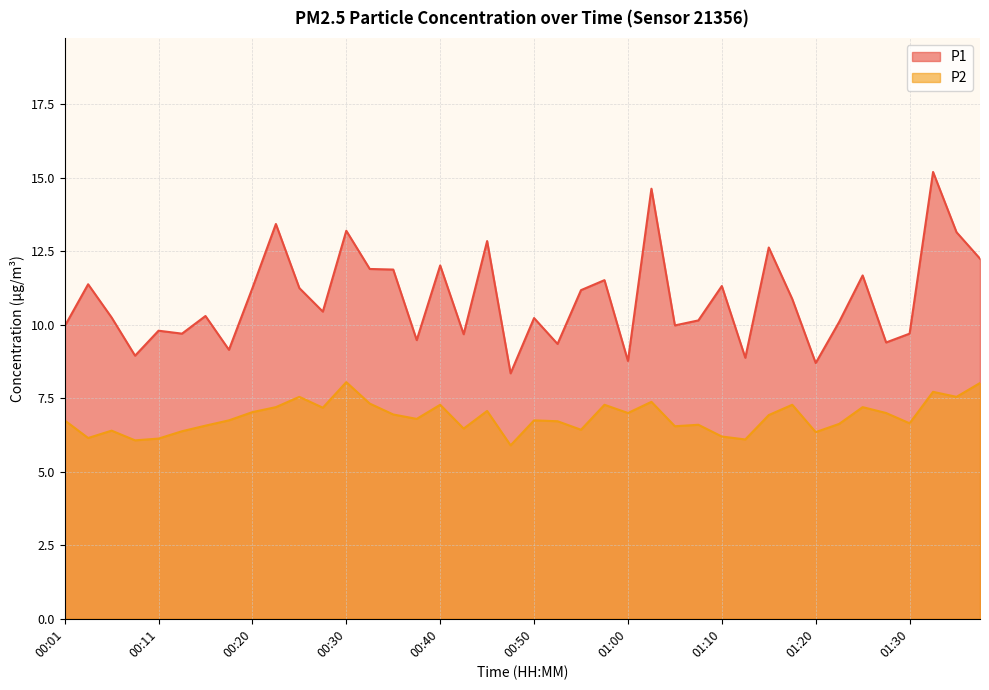

Reading left to right, transcribe all the data shown in this chart.

P1: 00:01=9.9	00:03=11.4	00:06=10.2	00:08=8.9	00:11=9.8	00:13=9.7	00:15=10.3	00:18=9.2	00:20=11.2	00:23=13.4	00:25=11.2	00:28=10.4	00:30=13.2	00:33=11.9	00:35=11.9	00:38=9.5	00:40=12.0	00:43=9.7	00:45=12.8	00:47=8.3	00:50=10.2	00:52=9.3	00:55=11.2	00:57=11.5	01:00=8.8	01:02=14.6	01:05=10.0	01:07=10.2	01:10=11.3	01:12=8.9	01:15=12.6	01:17=10.9	01:20=8.7	01:22=10.1	01:25=11.7	01:27=9.4	01:30=9.7	01:32=15.2	01:35=13.2	01:37=12.2
P2: 00:01=6.8	00:03=6.2	00:06=6.4	00:08=6.1	00:11=6.1	00:13=6.4	00:15=6.6	00:18=6.8	00:20=7.0	00:23=7.2	00:25=7.5	00:28=7.2	00:30=8.1	00:33=7.3	00:35=7.0	00:38=6.8	00:40=7.3	00:43=6.5	00:45=7.1	00:47=5.9	00:50=6.8	00:52=6.7	00:55=6.4	00:57=7.3	01:00=7.0	01:02=7.4	01:05=6.5	01:07=6.6	01:10=6.2	01:12=6.1	01:15=6.9	01:17=7.3	01:20=6.3	01:22=6.6	01:25=7.2	01:27=7.0	01:30=6.7	01:32=7.7	01:35=7.5	01:37=8.0